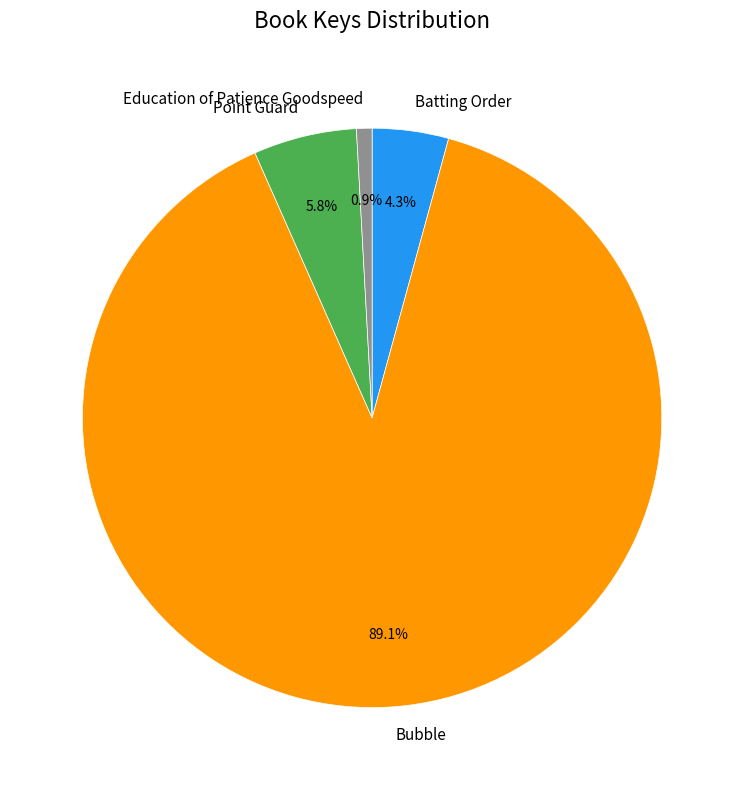

Which has a higher value, Batting Order or Bubble?

Bubble